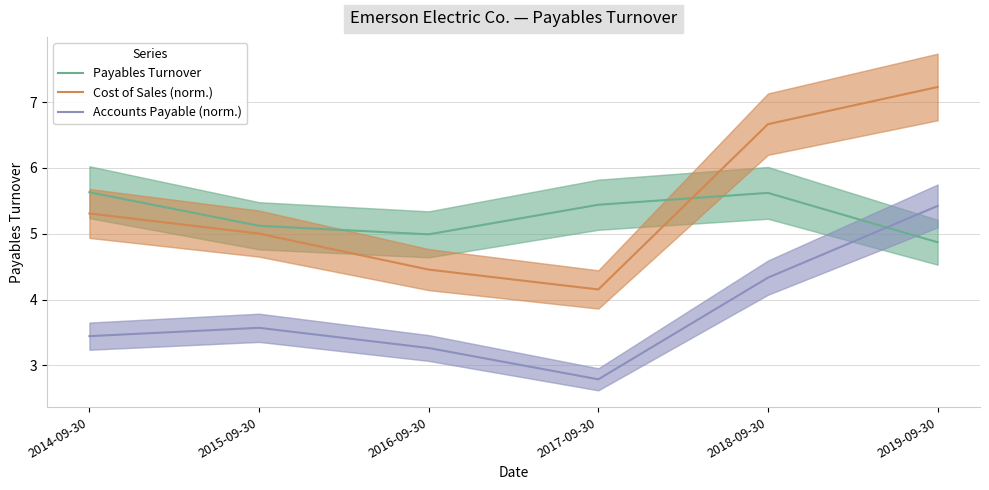

True or false: Accounts Payable (norm.) and Cost of Sales (norm.) intersect in this chart.

False